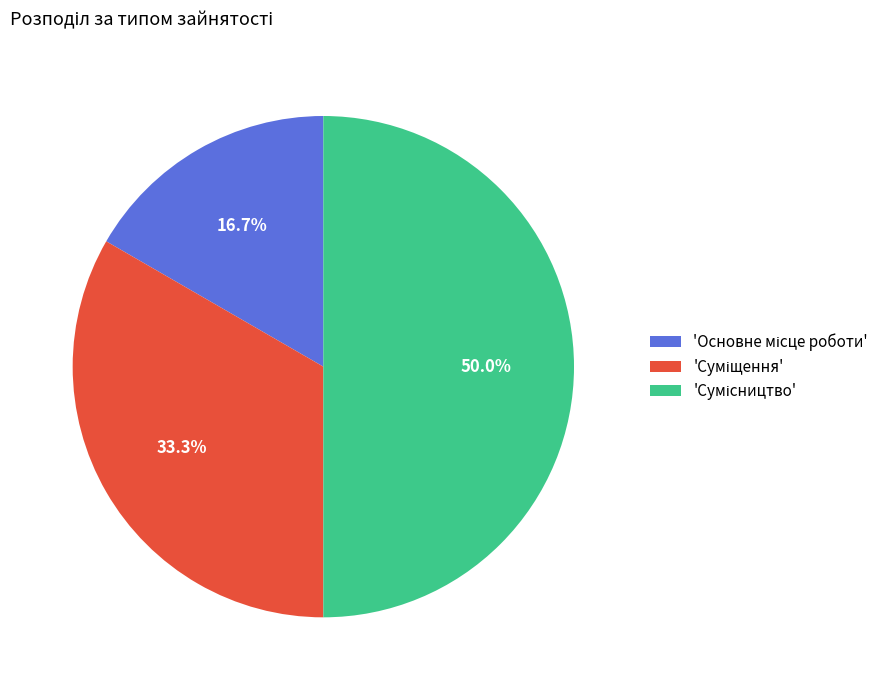

How many slices are in this pie chart?

3